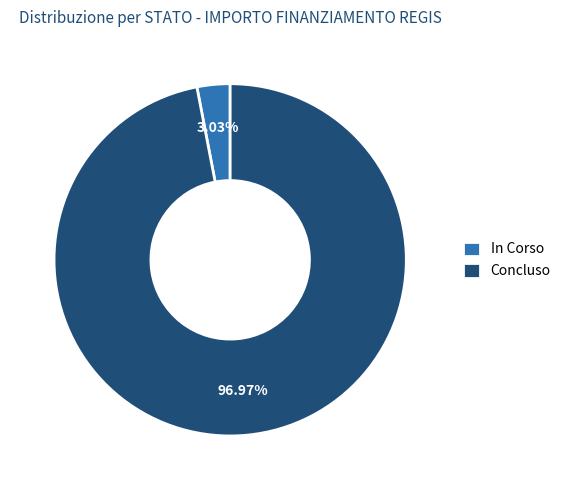

Between Concluso and In Corso, which is larger?

Concluso